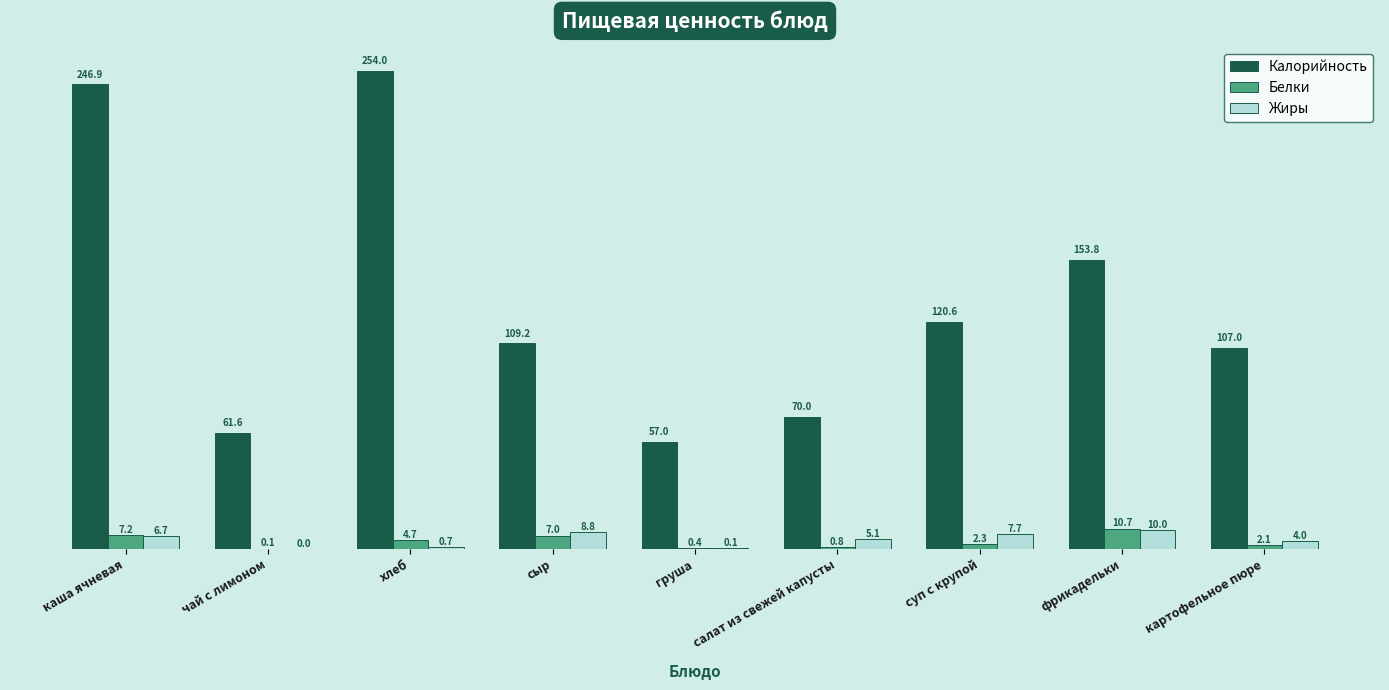

What is the sum of the Жиры values at груша and фрикадельки?

10.1